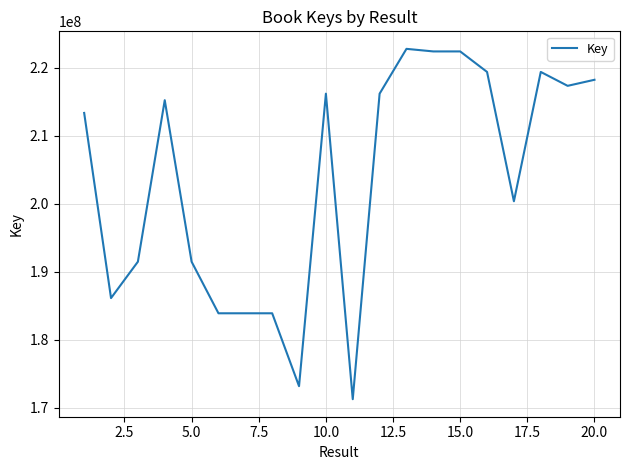

What is the difference between the maximum and minimum values?

51510310